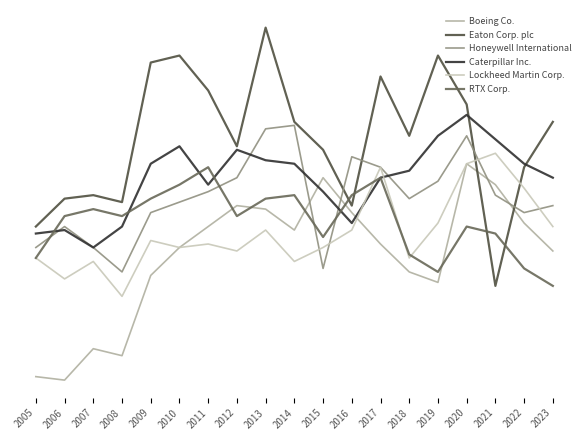

Is this an area chart (filled region under the line)?

No